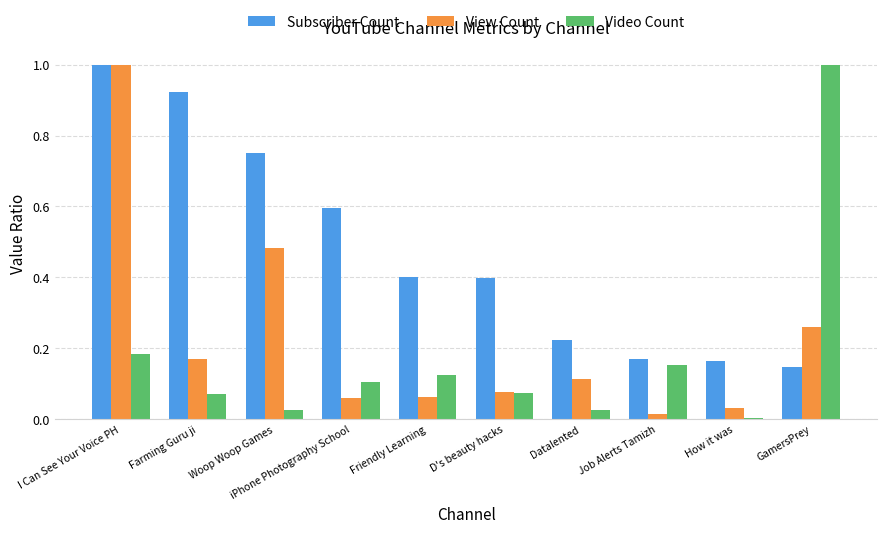

At which label does View Count reach its peak?

I Can See Your Voice PH